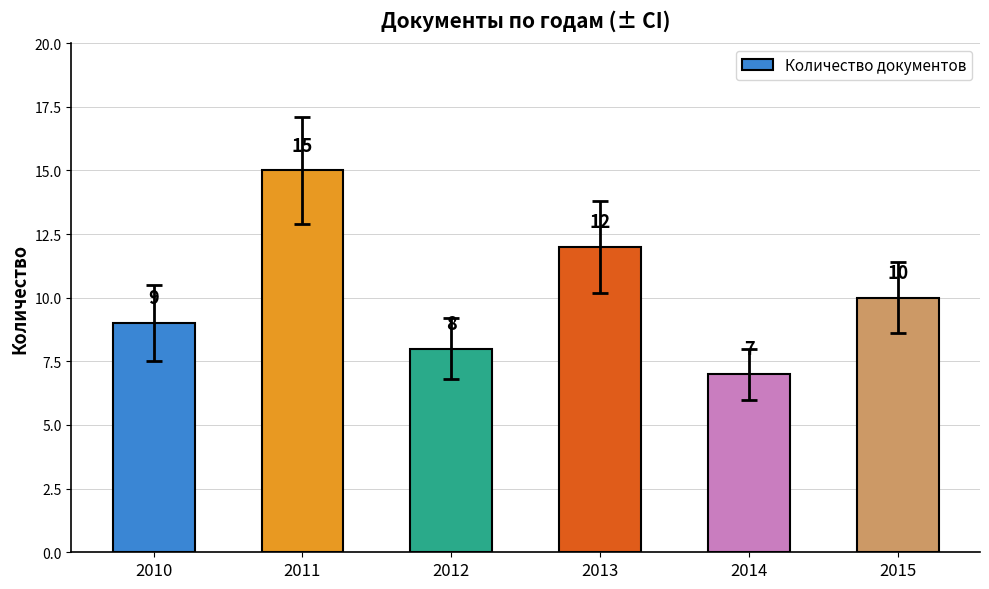

Reading left to right, what are all the values shown in this chart?

2010=9	2011=15	2012=8	2013=12	2014=7	2015=10